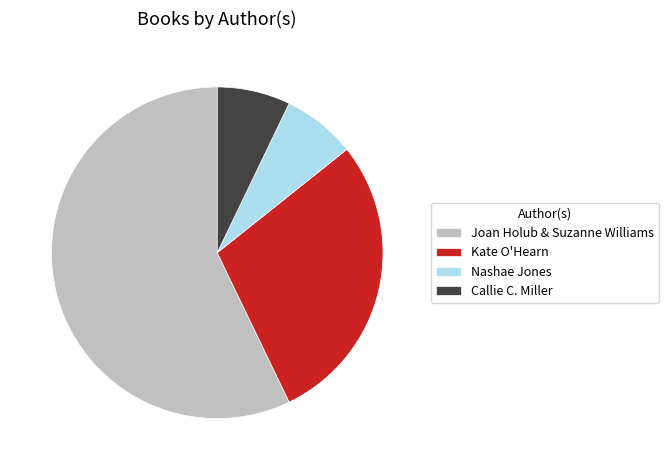

What is the ratio of the value at Joan Holub & Suzanne Williams to the value at Kate O'Hearn?

2.0